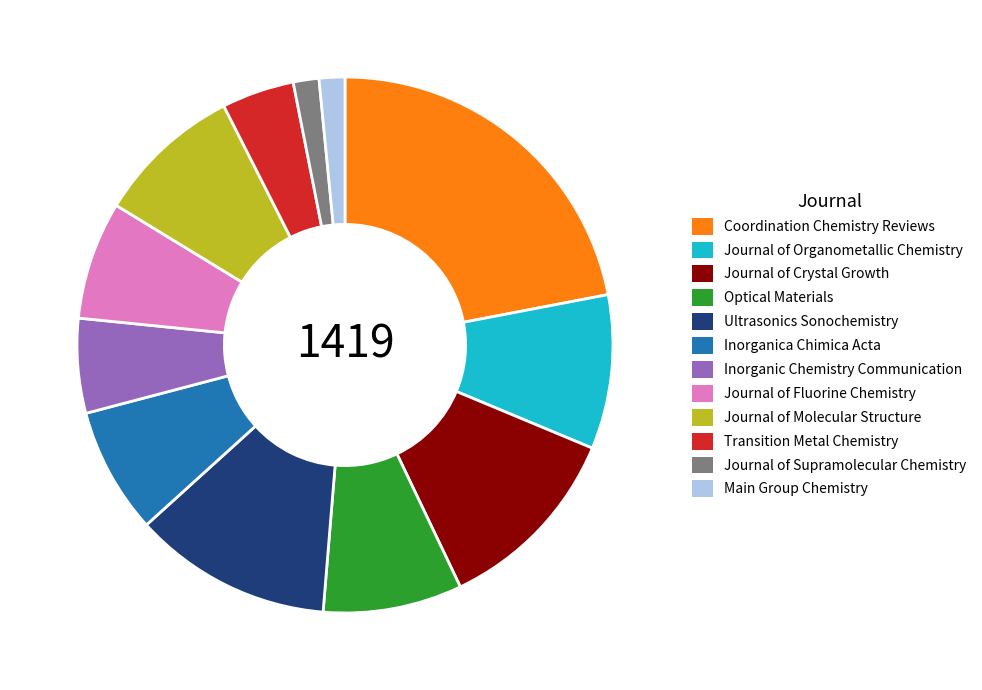

Do Journal of Organometallic Chemistry and Coordination Chemistry Reviews together represent more than half of the pie?

No